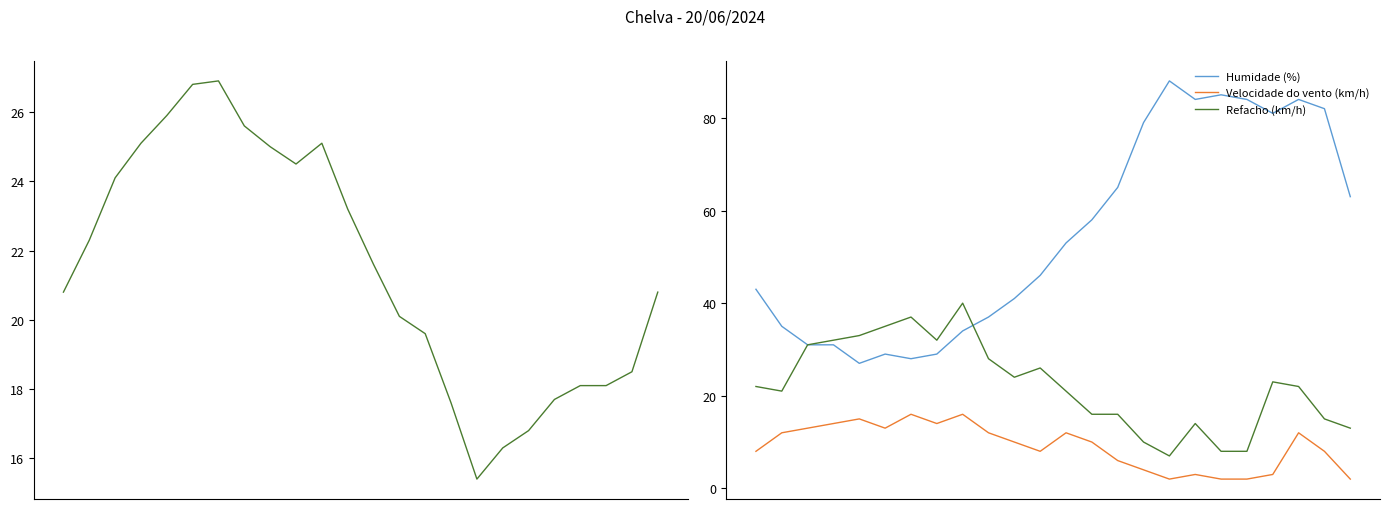

At 16, list the series in order from smallest to largest.

Velocidade do vento (km/h), Refacho (km/h), Temperatura (ºC), Humidade (%)